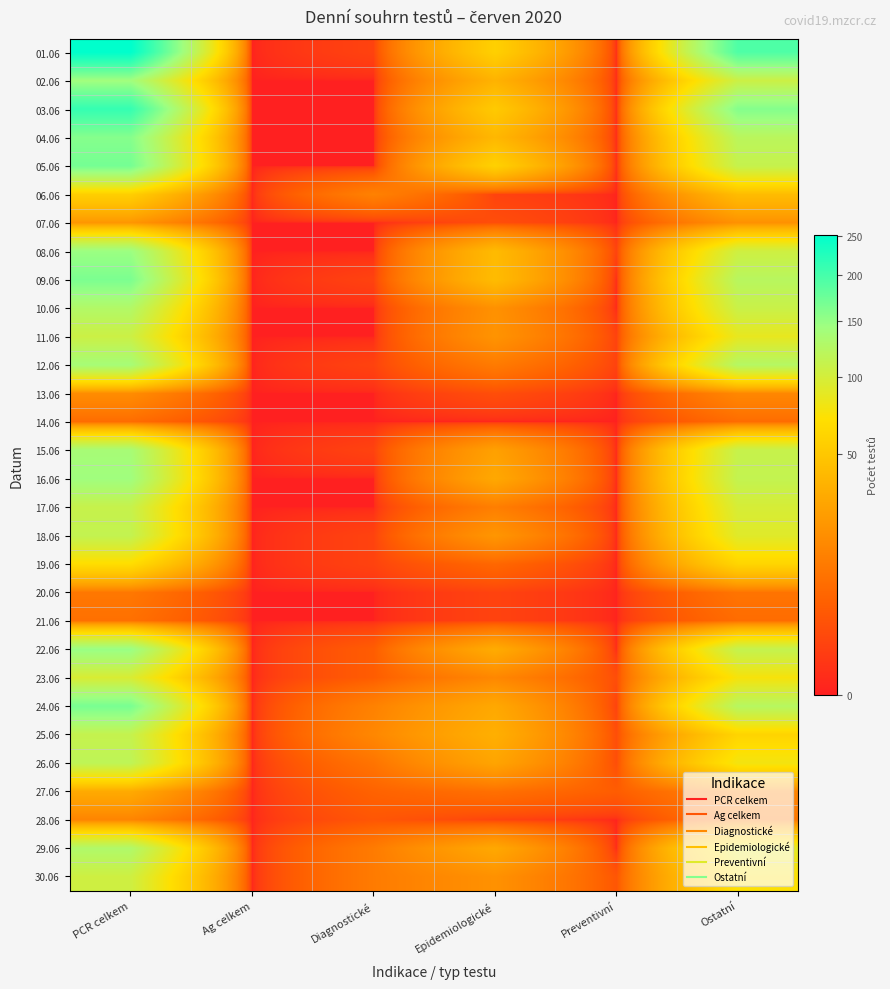

Which series has the largest range (max minus min)?

01.06